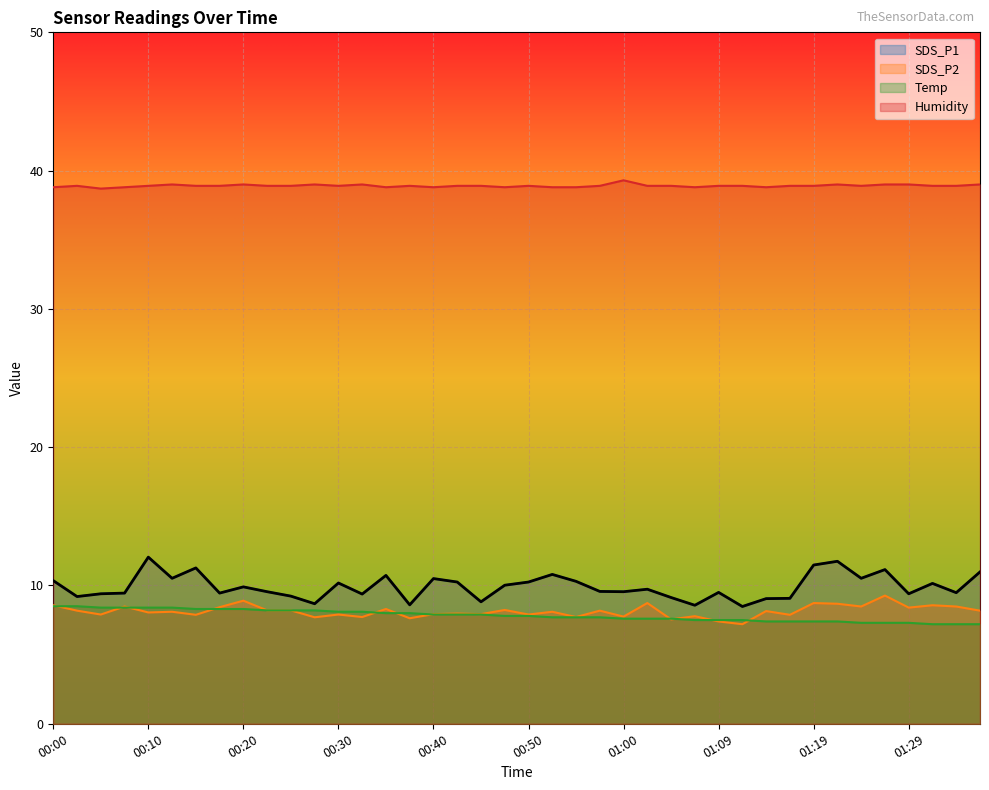

How many data points in SDS_P1 are less than 9?

5